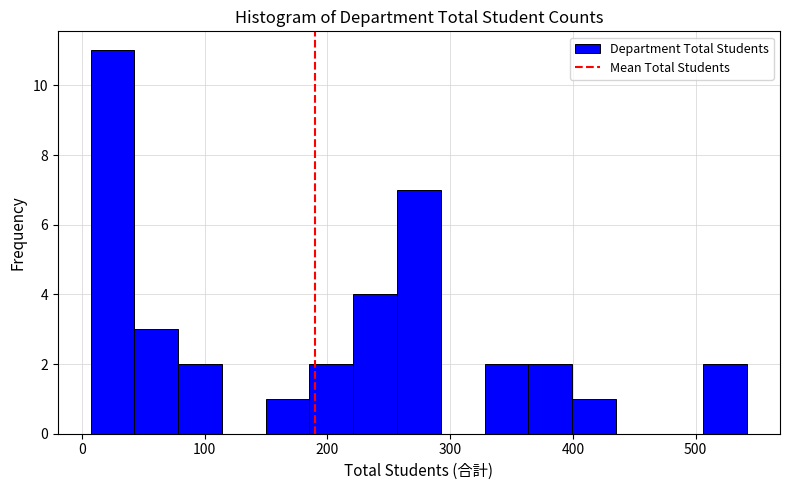

Around what value on the x-axis is the tallest bar? Give the approximate position of its centre, as read against the axis.

20